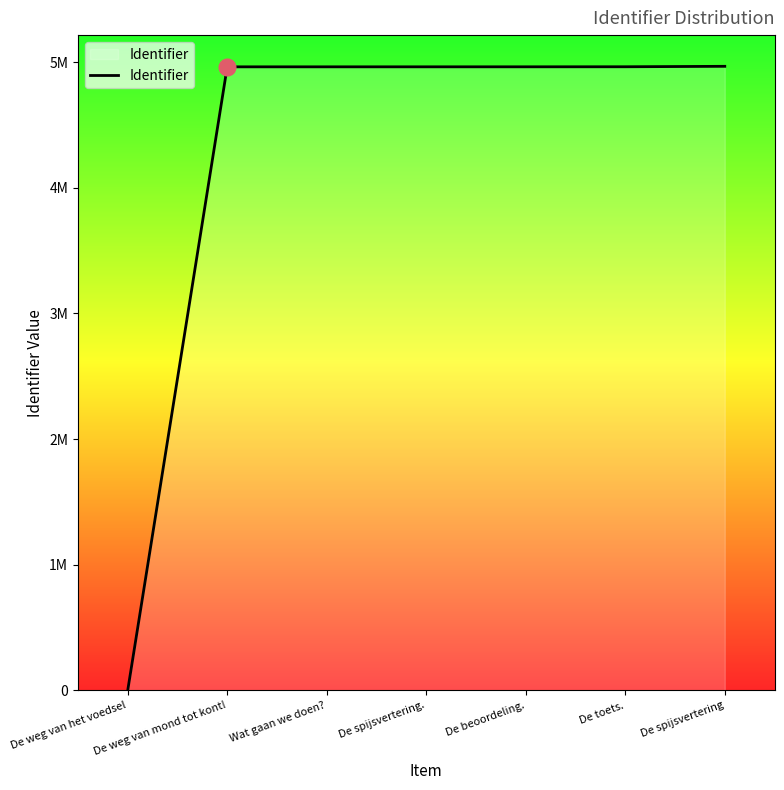

Does the chart display data point markers on the line(s)?

No